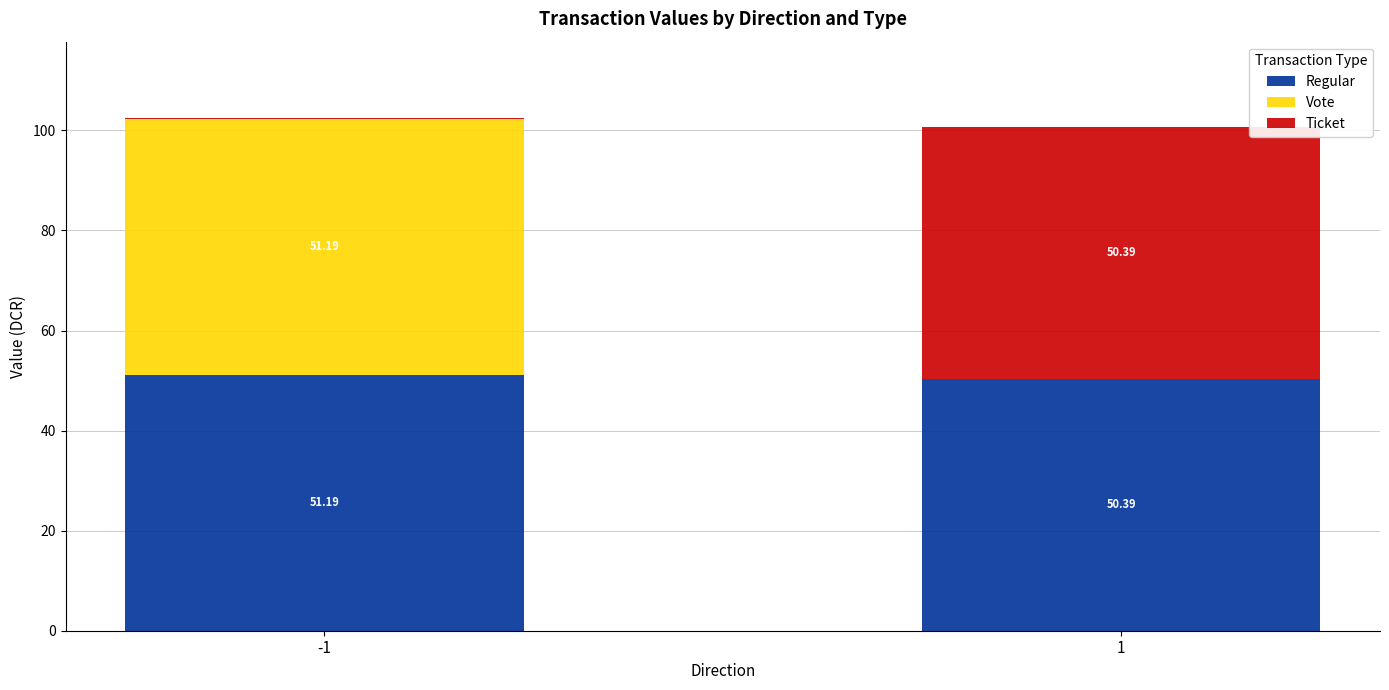

How many data points in Regular are above 51?

1